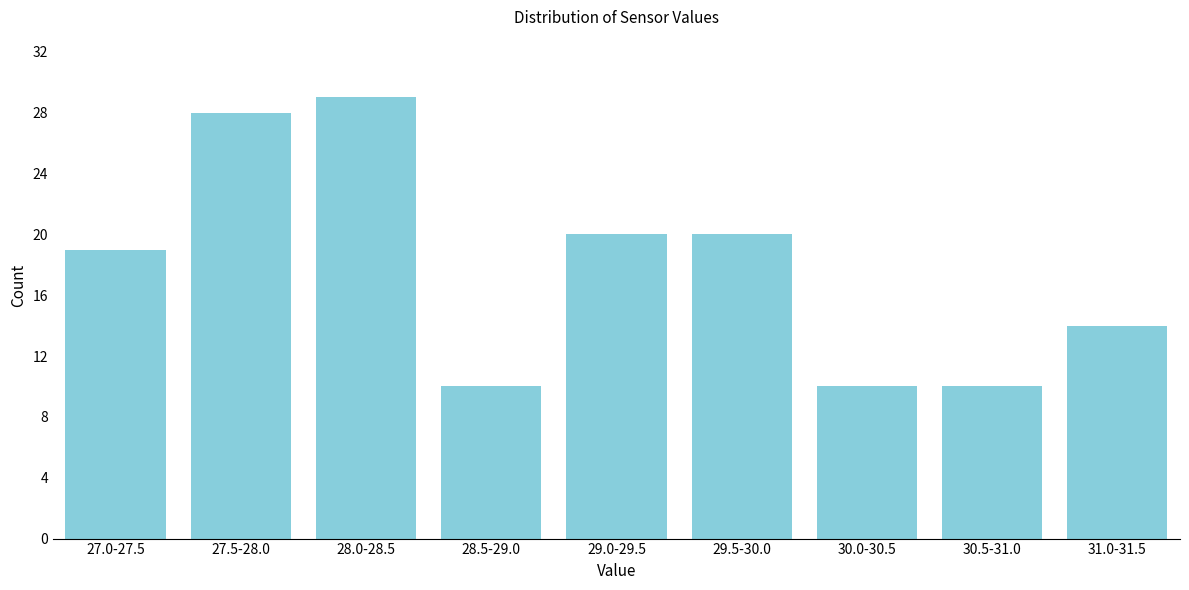

Reading left to right, what are all the values shown in this chart?

19	28	29	10	20	20	10	10	14